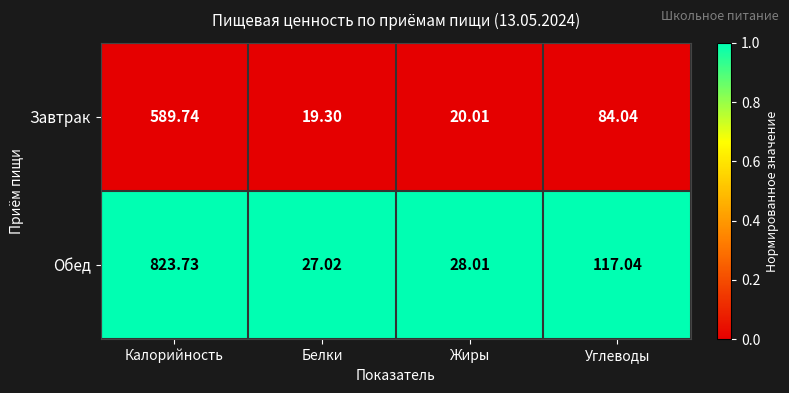

Where does the Обед series first go above 117?

Калорийность